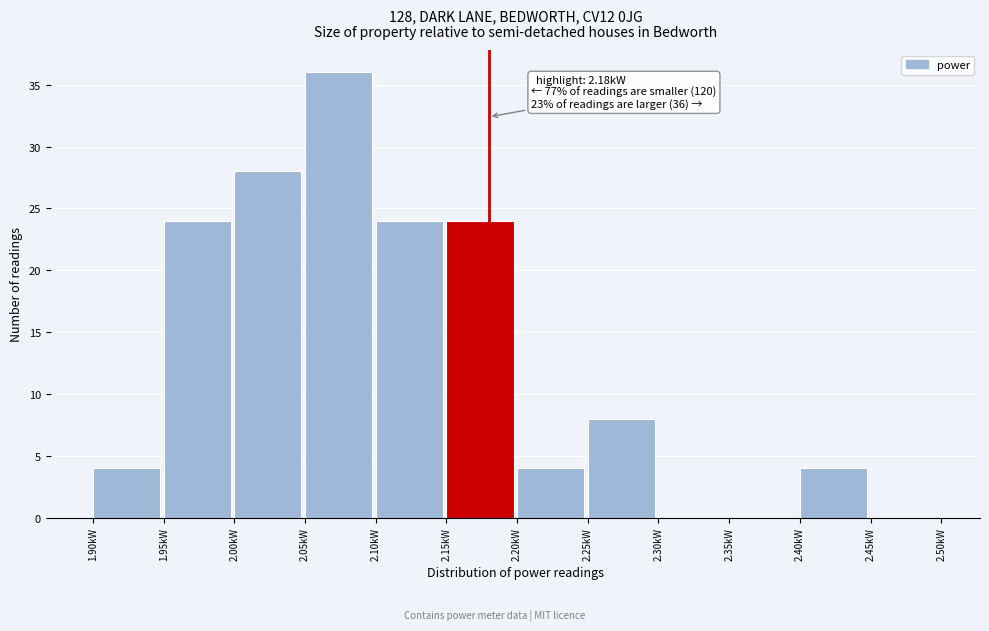

Which range on the x-axis has the tallest bar?

2.05 to 2.10